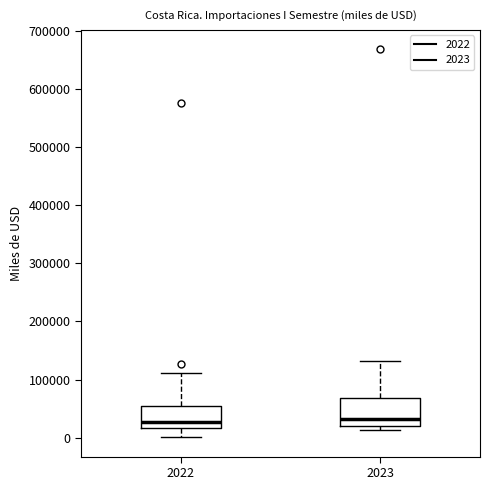

Reading left to right, transcribe this box plot: for each box, give where its median line is, the range the box spans, and where its two whiskers end, as read against the y-axis. The values are not printed on the chart, so give them approximately, as read against the axis.

2022: median 30000, box 20000 to 50000, whiskers 0 to 110000
2023: median 30000, box 20000 to 70000, whiskers 10000 to 130000